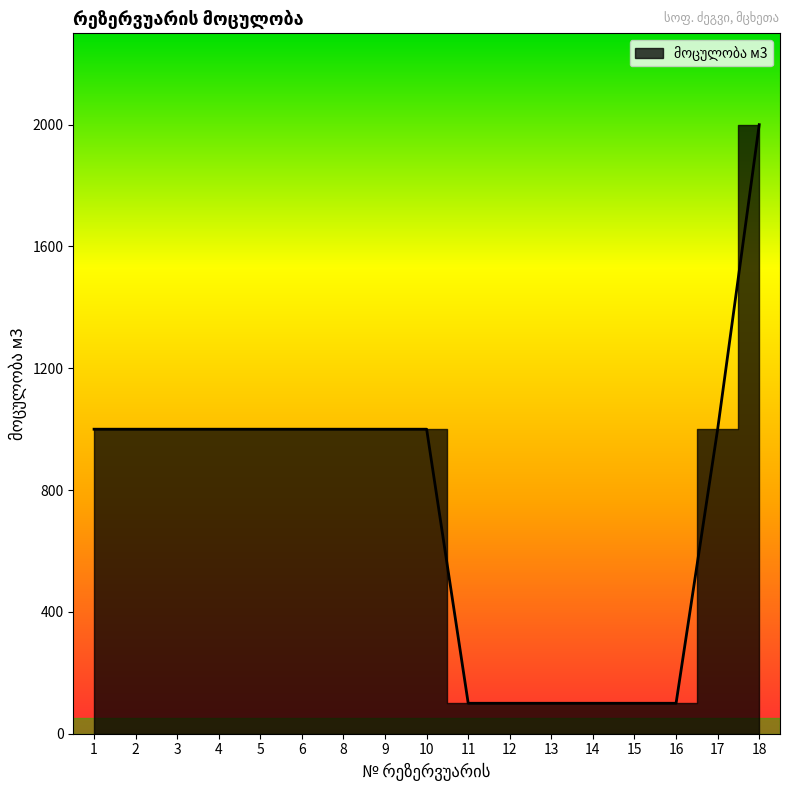

Is it true that the value at 6 is 1000?

True